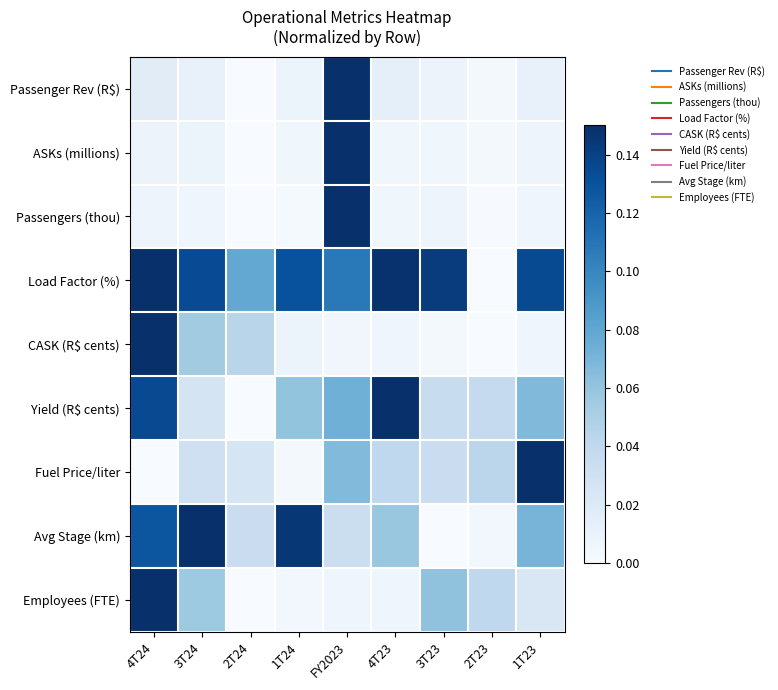

Reading left to right, what are all the values shown in this chart?

Passenger Rev (R$): 4T24=0.0	3T24=0.0	2T24=0.0	1T24=0.0	FY2023=0.1	4T23=0.0	3T23=0.0	2T23=0.0	1T23=0.0
ASKs (millions): 4T24=0.0	3T24=0.0	2T24=0.0	1T24=0.0	FY2023=0.1	4T23=0.0	3T23=0.0	2T23=0.0	1T23=0.0
Passengers (thou): 4T24=0.0	3T24=0.0	2T24=0.0	1T24=0.0	FY2023=0.1	4T23=0.0	3T23=0.0	2T23=0.0	1T23=0.0
Load Factor (%): 4T24=0.1	3T24=0.1	2T24=0.1	1T24=0.1	FY2023=0.1	4T23=0.1	3T23=0.1	2T23=0.0	1T23=0.1
CASK (R$ cents): 4T24=0.1	3T24=0.1	2T24=0.0	1T24=0.0	FY2023=0.0	4T23=0.0	3T23=0.0	2T23=0.0	1T23=0.0
Yield (R$ cents): 4T24=0.1	3T24=0.0	2T24=0.0	1T24=0.1	FY2023=0.1	4T23=0.1	3T23=0.0	2T23=0.0	1T23=0.1
Fuel Price/liter: 4T24=0.0	3T24=0.0	2T24=0.0	1T24=0.0	FY2023=0.1	4T23=0.0	3T23=0.0	2T23=0.0	1T23=0.1
Avg Stage (km): 4T24=0.1	3T24=0.1	2T24=0.0	1T24=0.1	FY2023=0.0	4T23=0.1	3T23=0.0	2T23=0.0	1T23=0.1
Employees (FTE): 4T24=0.1	3T24=0.1	2T24=0.0	1T24=0.0	FY2023=0.0	4T23=0.0	3T23=0.1	2T23=0.0	1T23=0.0